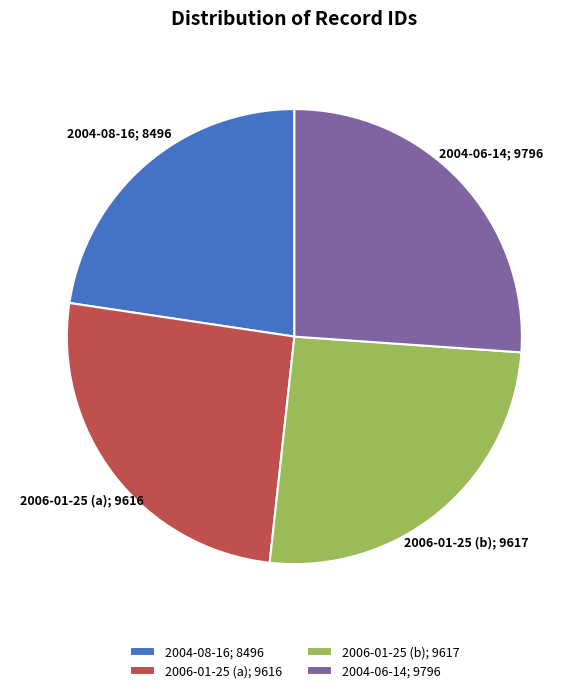

Is 2006-01-25 (b); 9617 the majority of the pie?

No